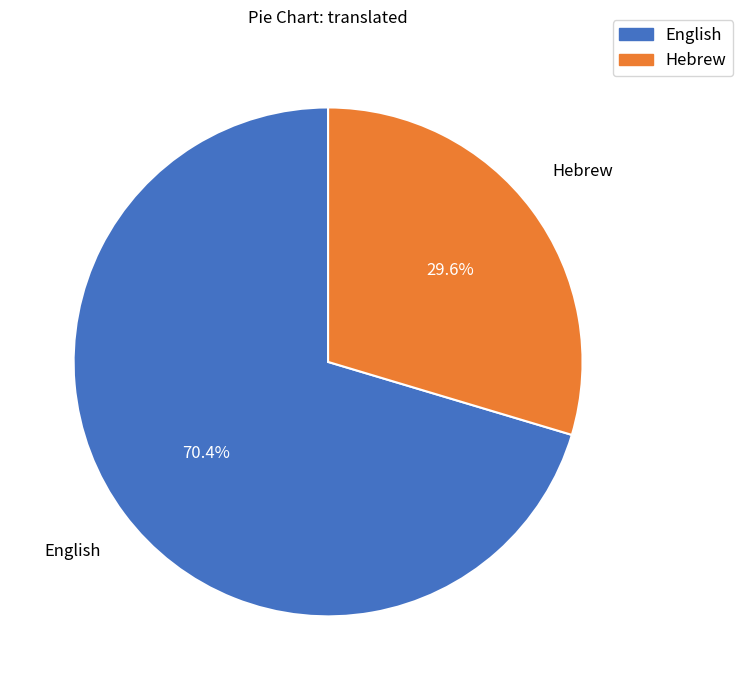

What is the ratio of the value at English to the value at Hebrew?

2.4